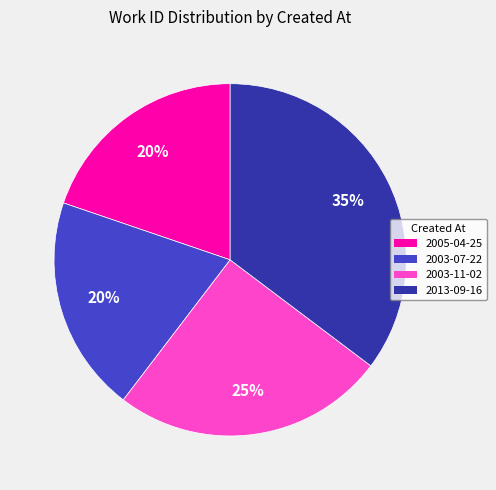

True or false: 2003-11-02 accounts for 17% of the total.

False